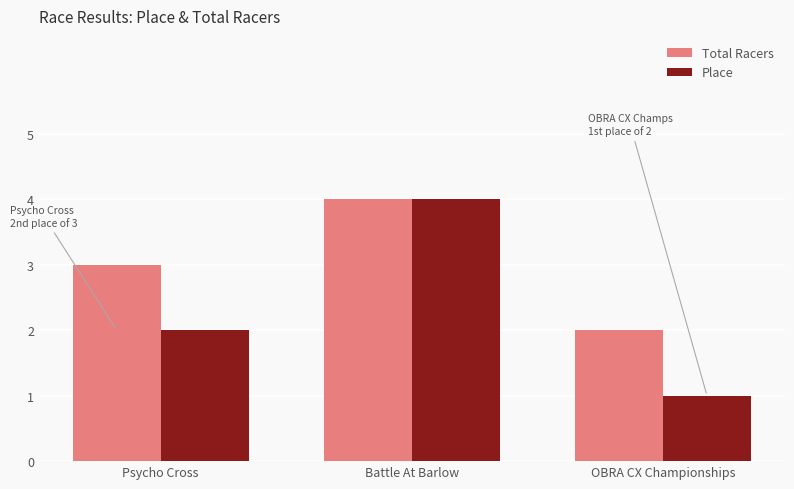

What is the spread (max minus min) of values at Psycho Cross?

1